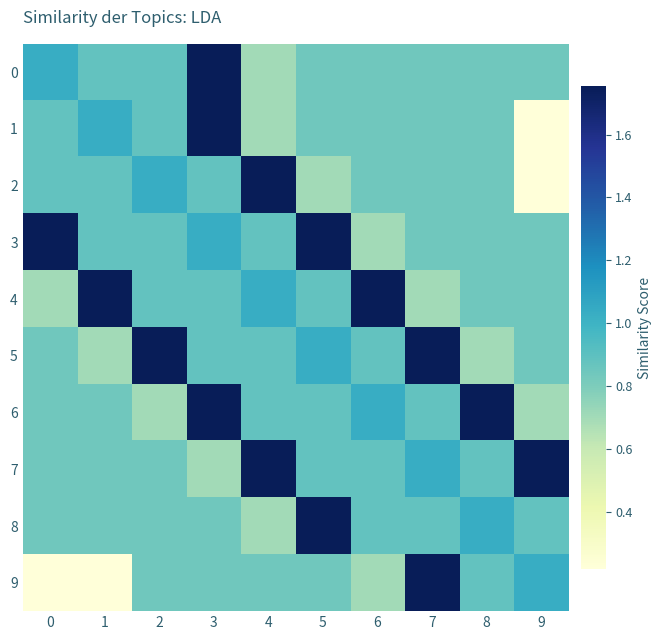

Reading right to left, what are all the values shown in this chart?

0: 9=0.8	8=0.8	7=0.8	6=0.8	5=0.8	4=0.7	3=1.8	2=0.9	1=0.9	0=1.0
1: 9=0.2	8=0.8	7=0.8	6=0.8	5=0.8	4=0.7	3=1.8	2=0.9	1=1.0	0=0.9
2: 9=0.2	8=0.8	7=0.8	6=0.8	5=0.7	4=1.8	3=0.9	2=1.0	1=0.9	0=0.9
3: 9=0.8	8=0.8	7=0.8	6=0.7	5=1.8	4=0.9	3=1.0	2=0.9	1=0.9	0=1.8
4: 9=0.8	8=0.8	7=0.7	6=1.8	5=0.9	4=1.0	3=0.9	2=0.9	1=1.8	0=0.7
5: 9=0.8	8=0.7	7=1.8	6=0.9	5=1.0	4=0.9	3=0.9	2=1.8	1=0.7	0=0.8
6: 9=0.7	8=1.8	7=0.9	6=1.0	5=0.9	4=0.9	3=1.8	2=0.7	1=0.8	0=0.8
7: 9=1.8	8=0.9	7=1.0	6=0.9	5=0.9	4=1.8	3=0.7	2=0.8	1=0.8	0=0.8
8: 9=0.9	8=1.0	7=0.9	6=0.9	5=1.8	4=0.7	3=0.8	2=0.8	1=0.8	0=0.8
9: 9=1.0	8=0.9	7=1.8	6=0.7	5=0.8	4=0.8	3=0.8	2=0.8	1=0.2	0=0.2